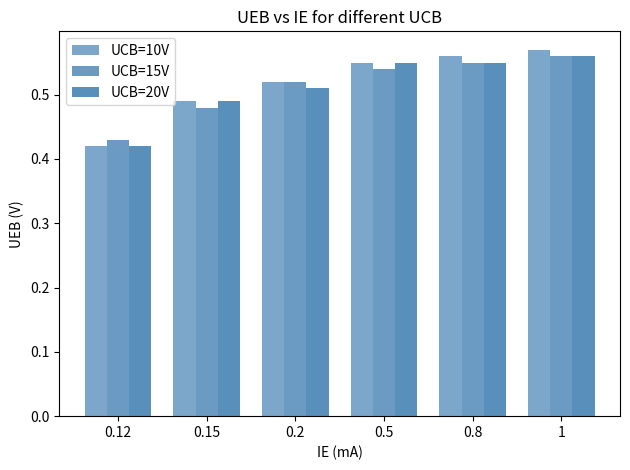

How many categories are shown in the chart?

6